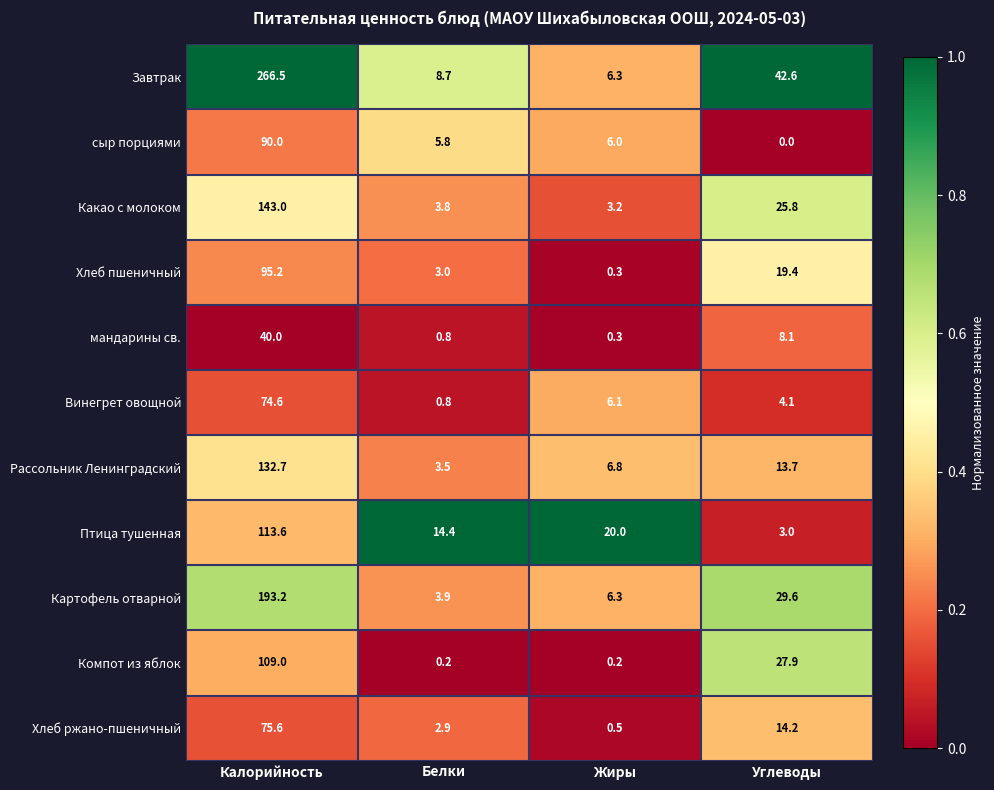

Which series has the widest spread of values?

Завтрак